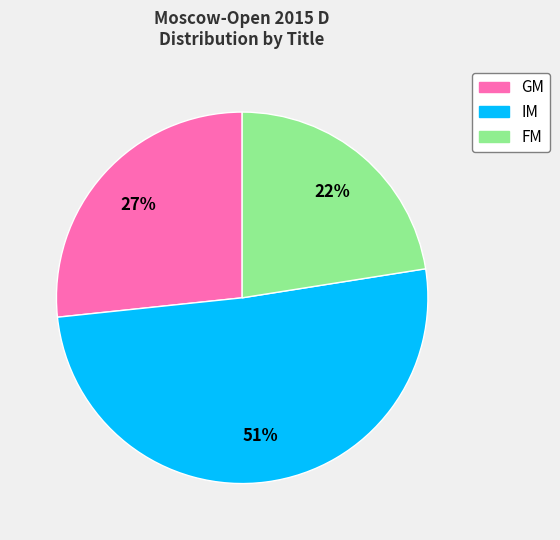

To the nearest percent, what is the average slice percentage?

33%